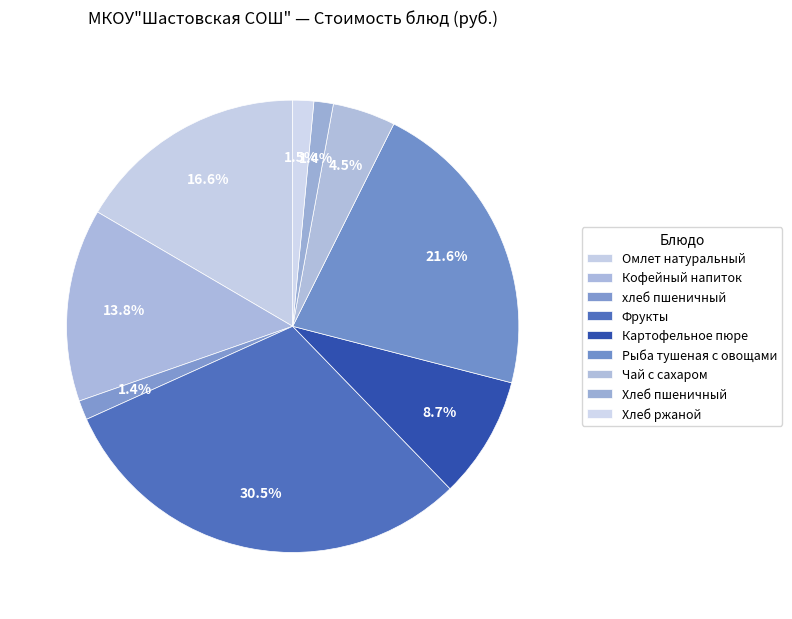

To the nearest percent, what percentage of the pie is Кофейный напиток?

14%